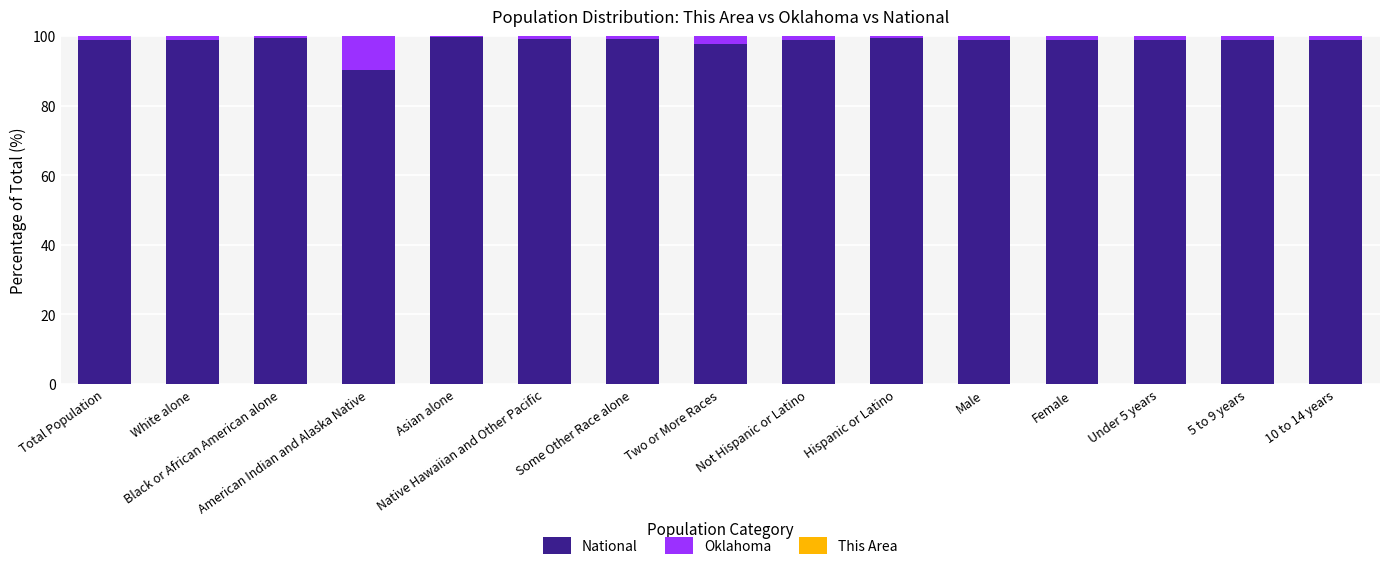

What is the sum of all National values?

1474.4